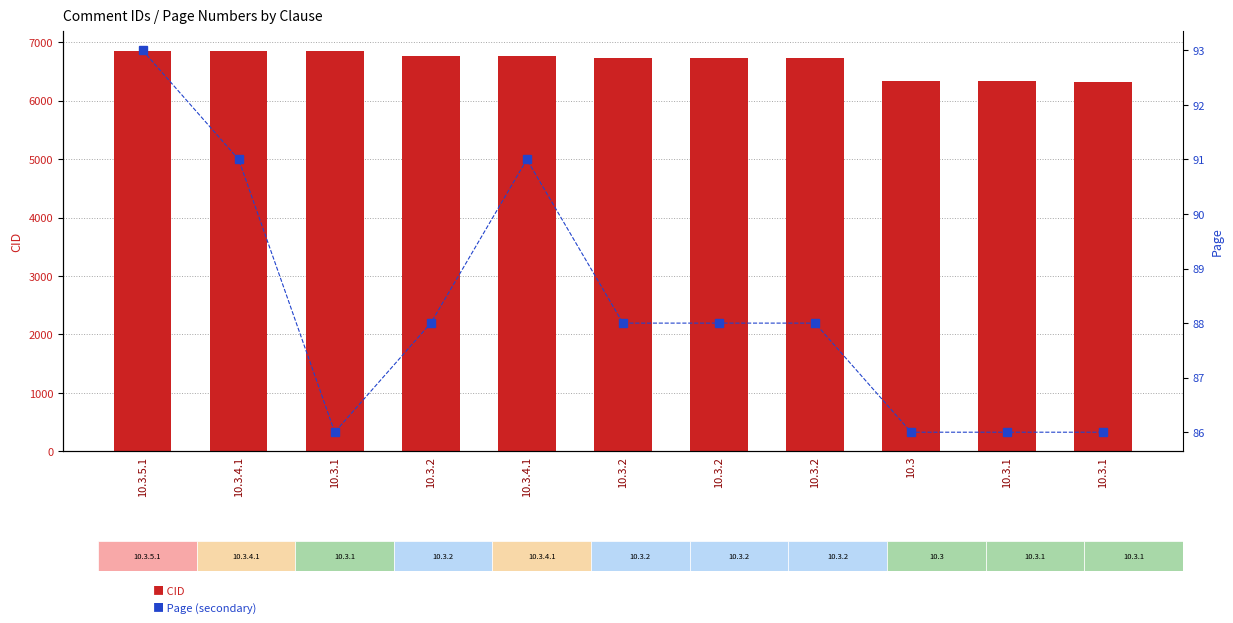

What is the value of the Page bar at the 2nd from the left?

91